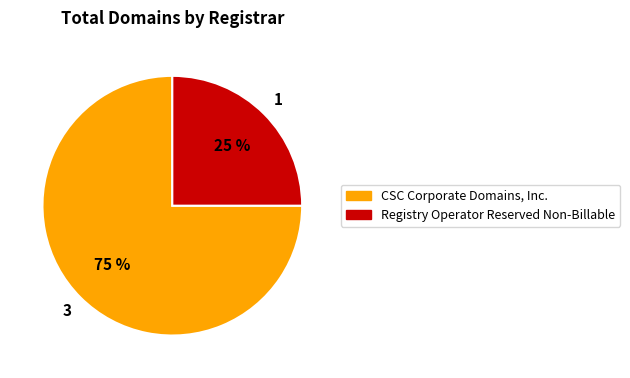

To the nearest percent, what is the combined percentage of Registry Operator Reserved Non-Billable and CSC Corporate Domains, Inc.?

100%